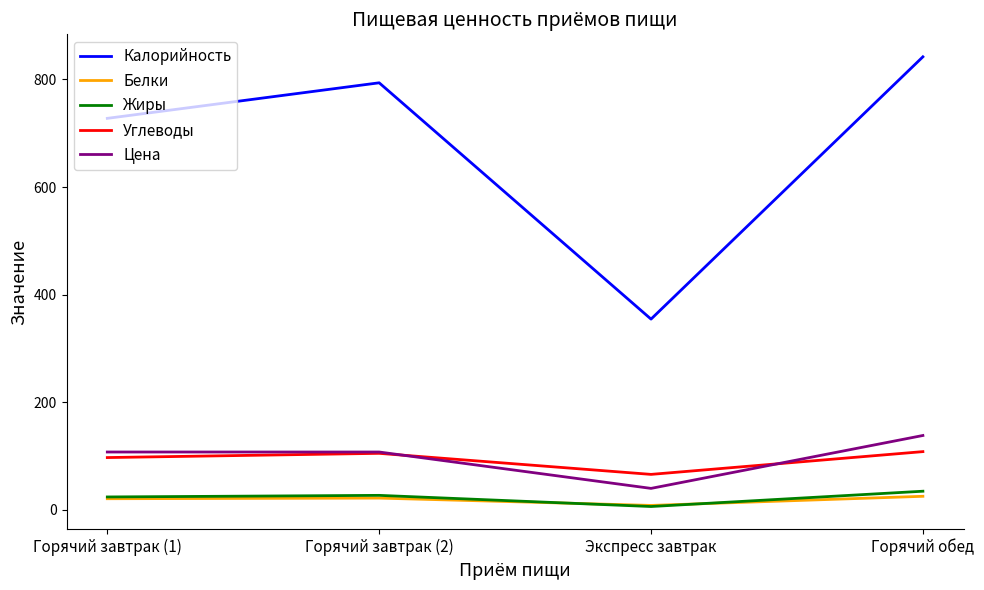

What is the average value of the Цена series?

98.5